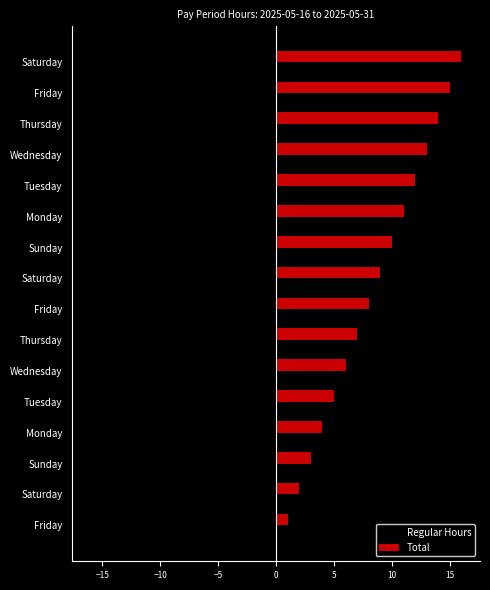

Rank the series by their maximum value, from lowest to highest.

Regular Hours, Total